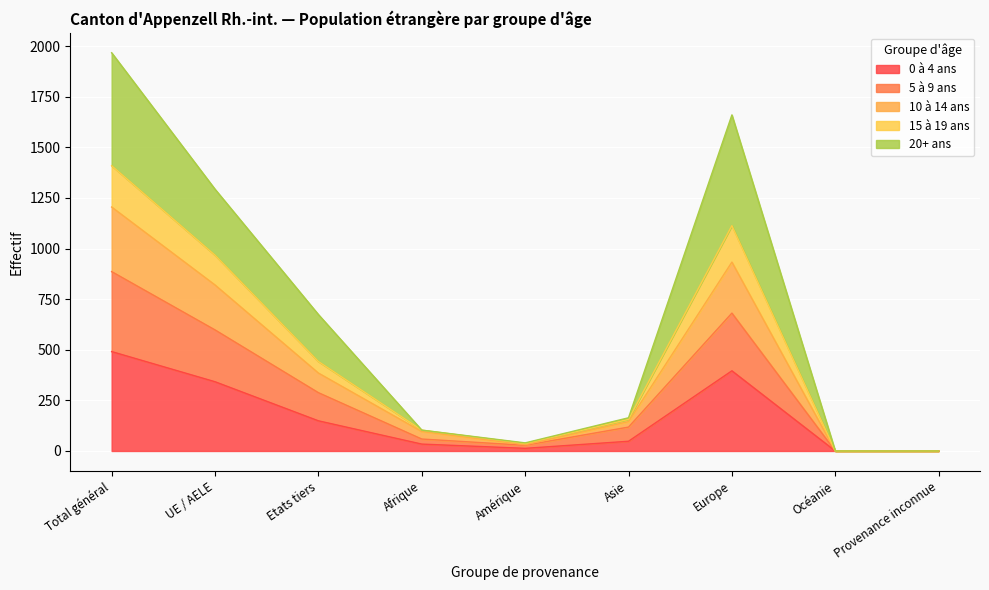

At which category is the sum across all series the highest?

Total général